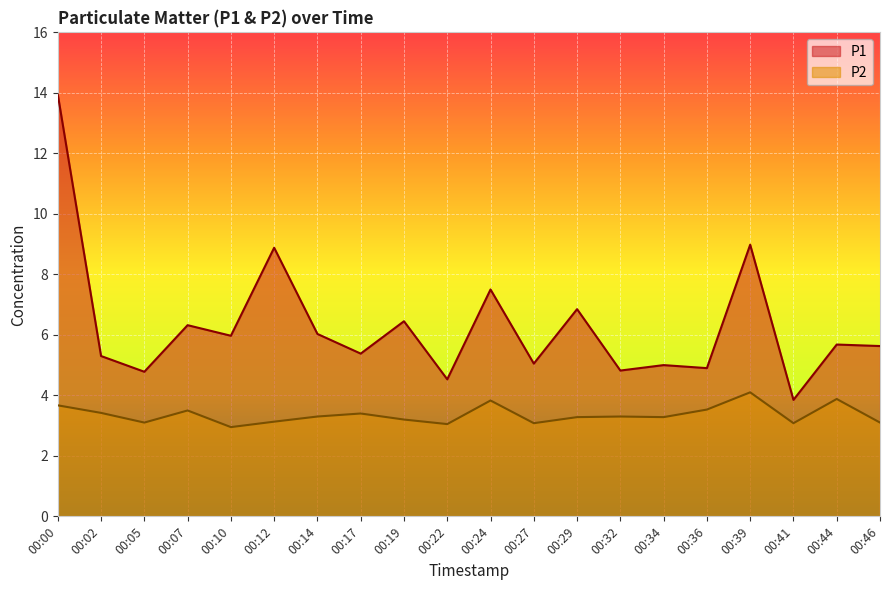

What is the difference between the highest and lowest values at 00:19?

3.2